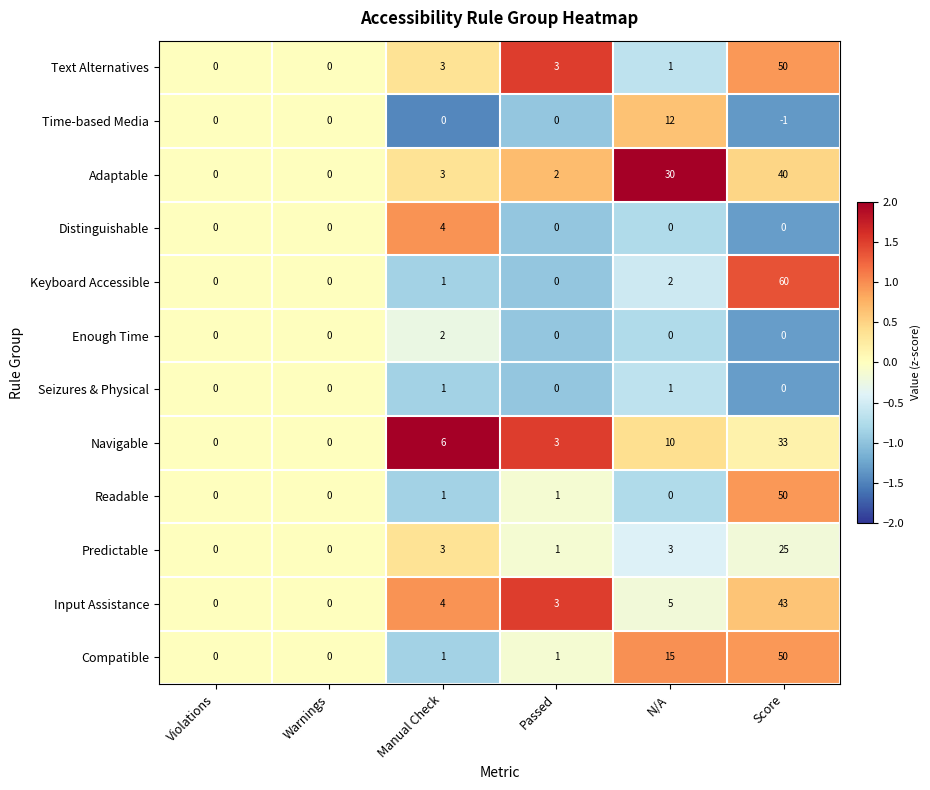

The value of Seizures & Physical at Manual Check is 1. True or false?

True